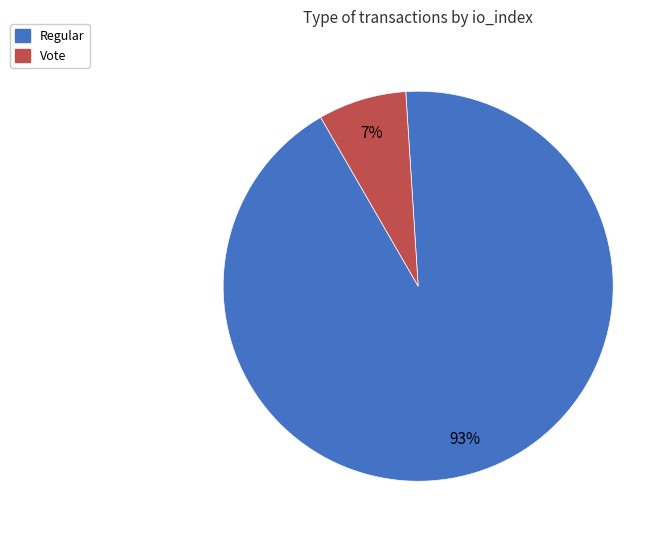

Which has a higher value, Regular or Vote?

Regular